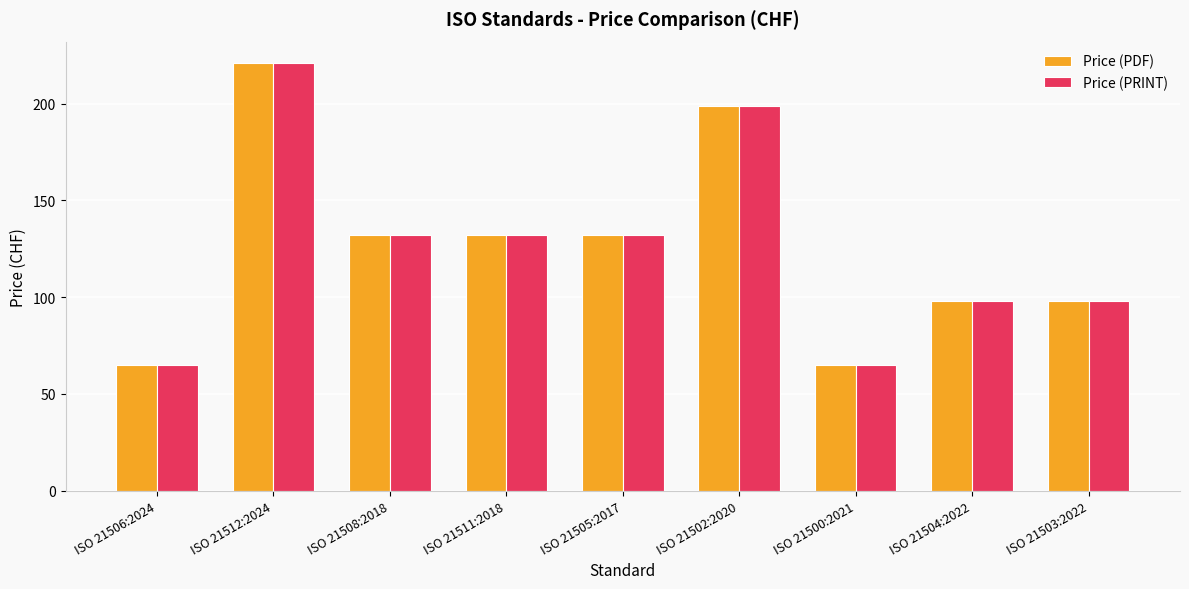

Is the value of Price (PDF) at ISO 21505:2017 greater than the value of Price (PRINT) at ISO 21503:2022?

Yes